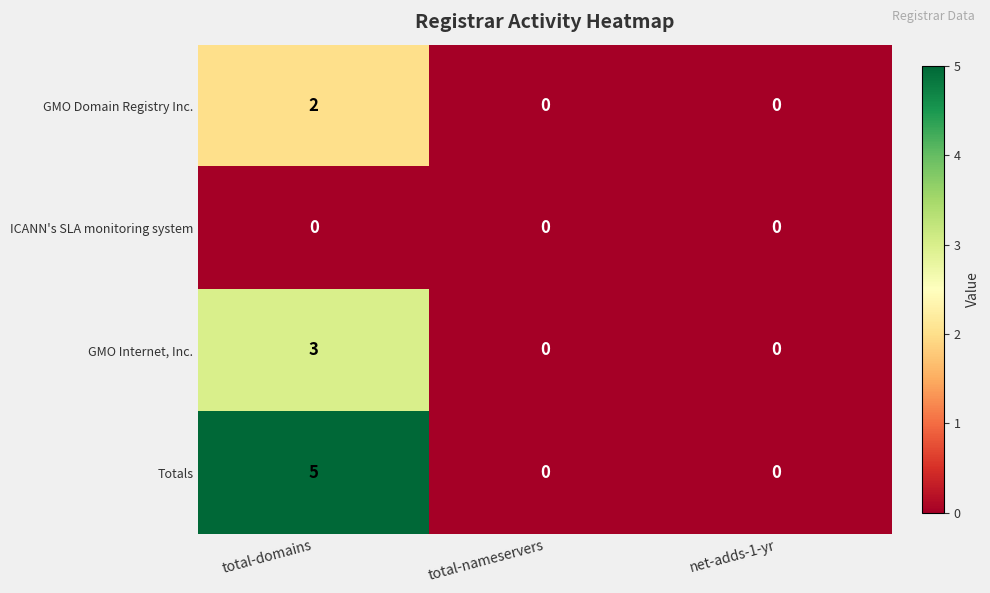

List the series in order of their peak value, highest first.

Totals, GMO Internet, Inc., GMO Domain Registry Inc., ICANN's SLA monitoring system